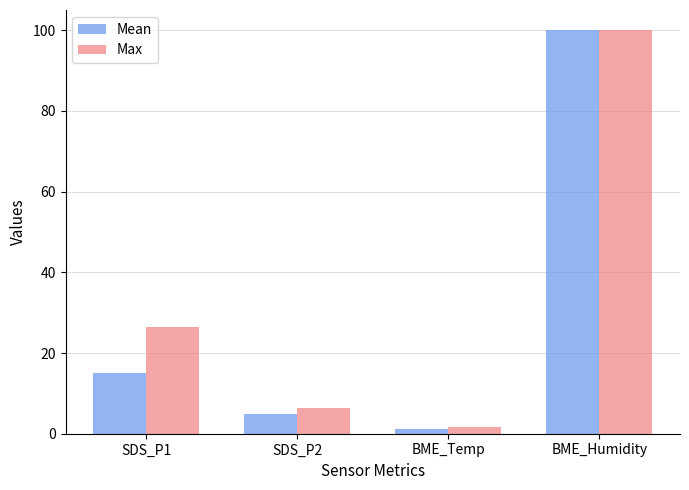

Reading right to left, extract all data points from this chart.

Mean: 100.0	1.3	4.9	15.1
Max: 100.0	1.6	6.5	26.5